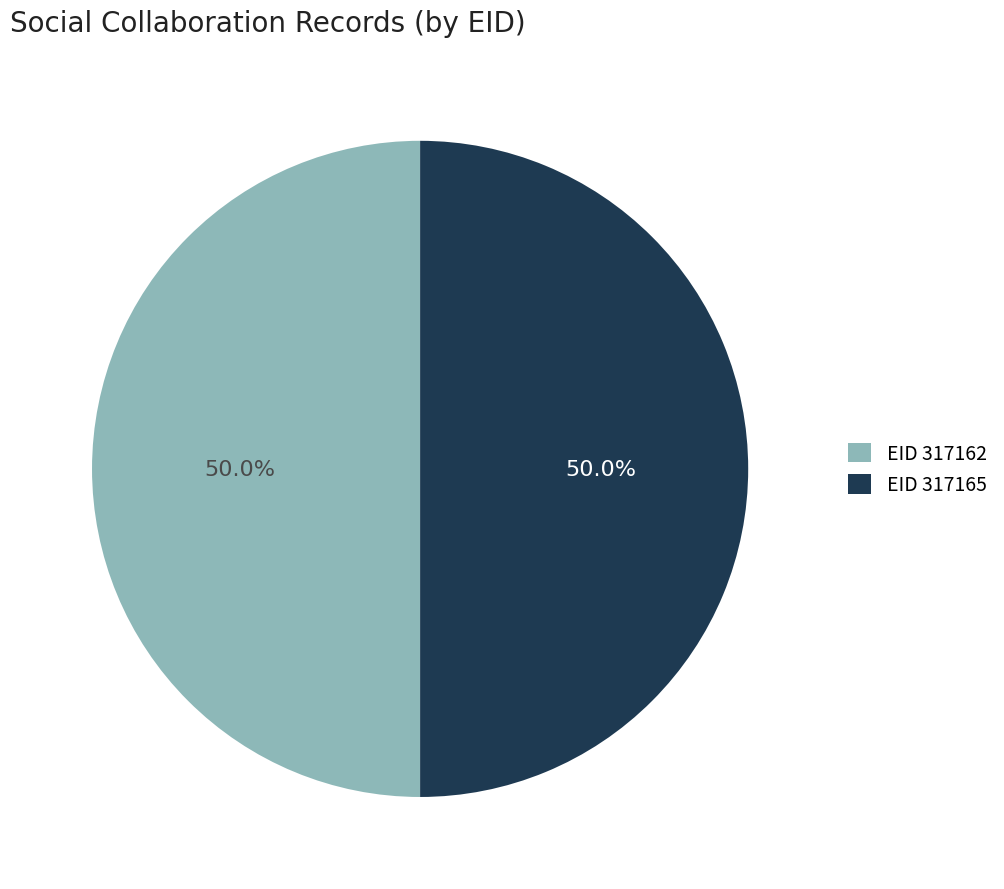

How many slices are in this pie chart?

2